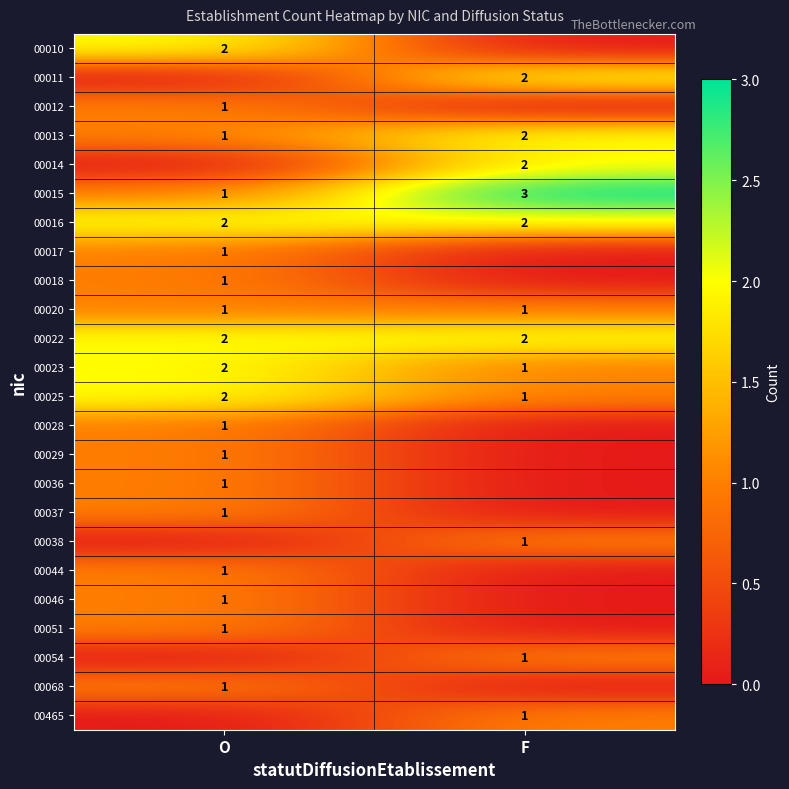

What is the sum of all 00015 values?

4